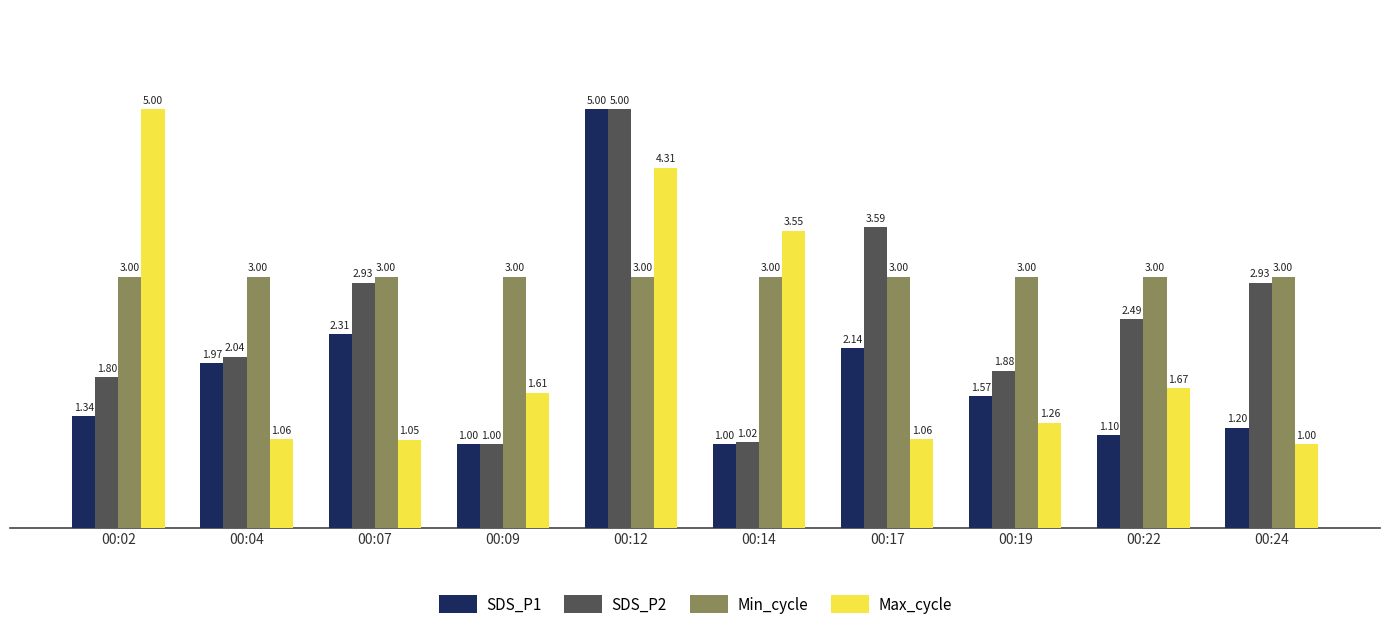

The value of Max_cycle at 00:02 is 8.1. True or false?

False